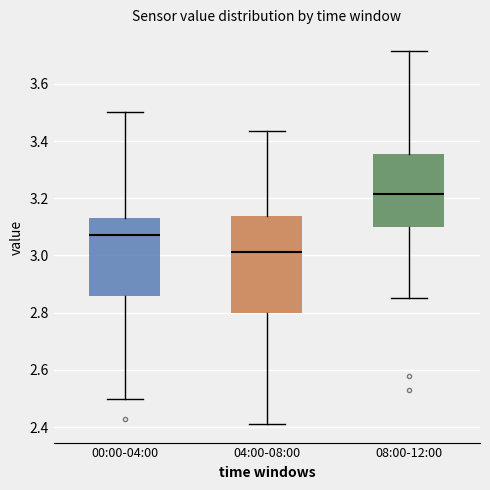

Reading left to right, read every box against the y-axis: the position of its median line, the range the box covers, and the ends of its whiskers. The values are not printed on the chart, so give them approximately, as read against the axis.

00:00-04:00: median 3.08, box 2.86 to 3.14, whiskers 2.50 to 3.50
04:00-08:00: median 3.02, box 2.80 to 3.14, whiskers 2.42 to 3.44
08:00-12:00: median 3.22, box 3.10 to 3.36, whiskers 2.86 to 3.72